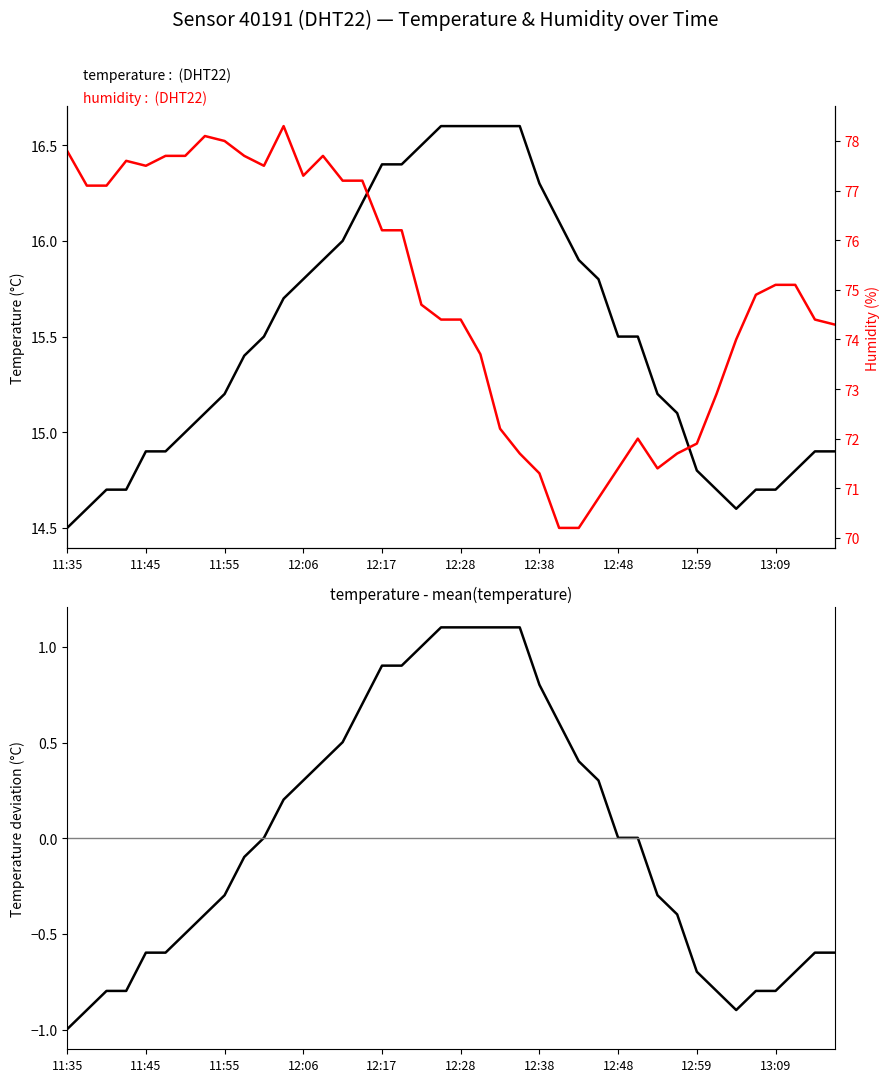

What is the value of the temperature - mean point at the 35th from the left?

-0.9